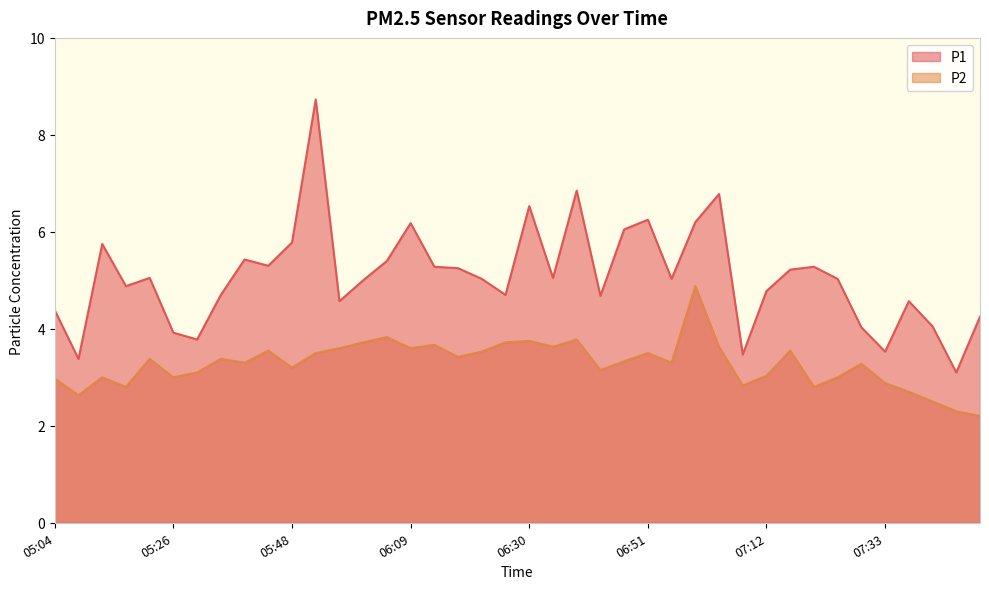

Rank the series by their average value, from highest to lowest.

P1, P2